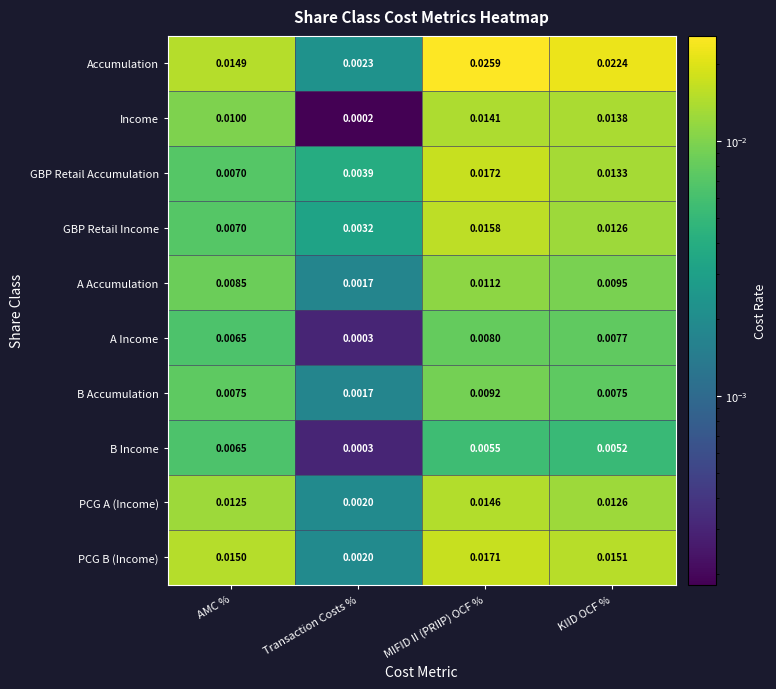

At which category is the sum across all series the highest?

MIFID II (PRIIP) OCF %